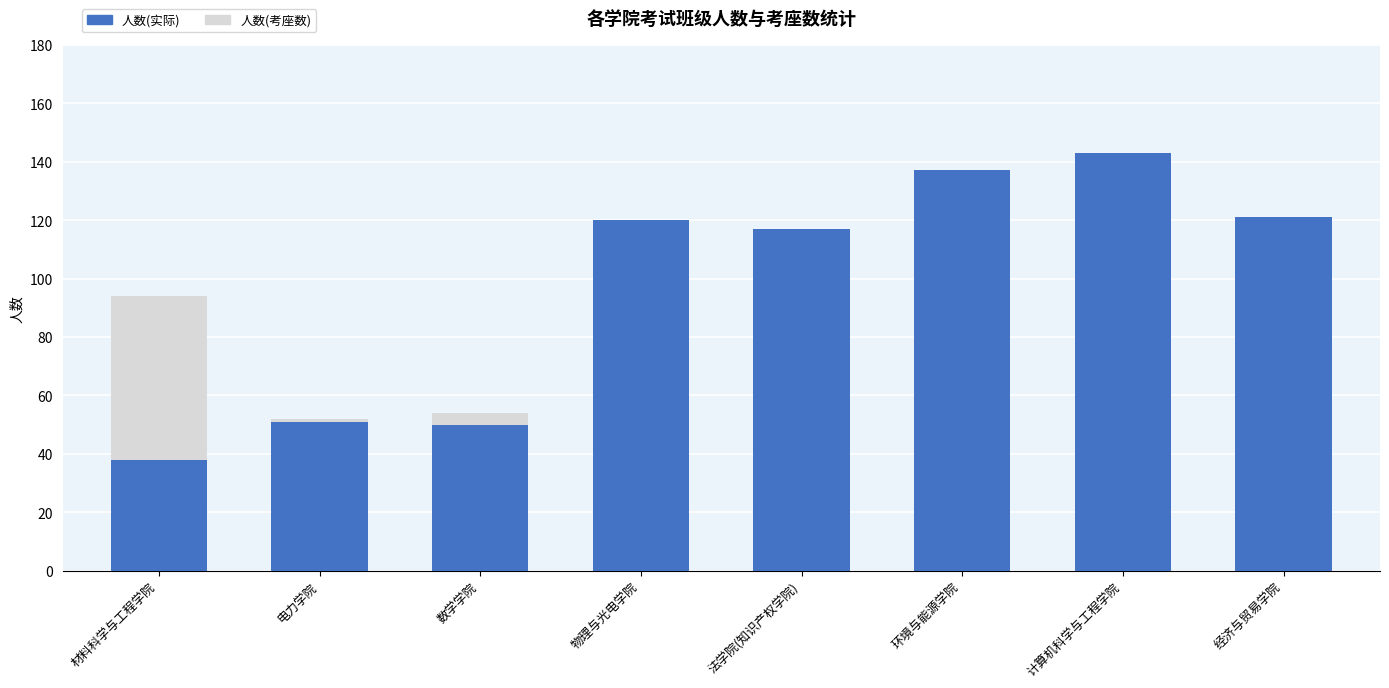

What is the sum of the 人数(实际) values at 法学院(知识产权学院) and 经济与贸易学院?

238